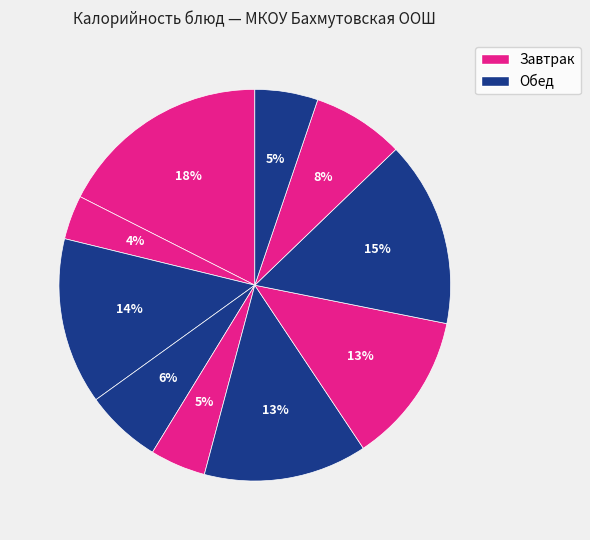

Count the number of slices in the pie.

10